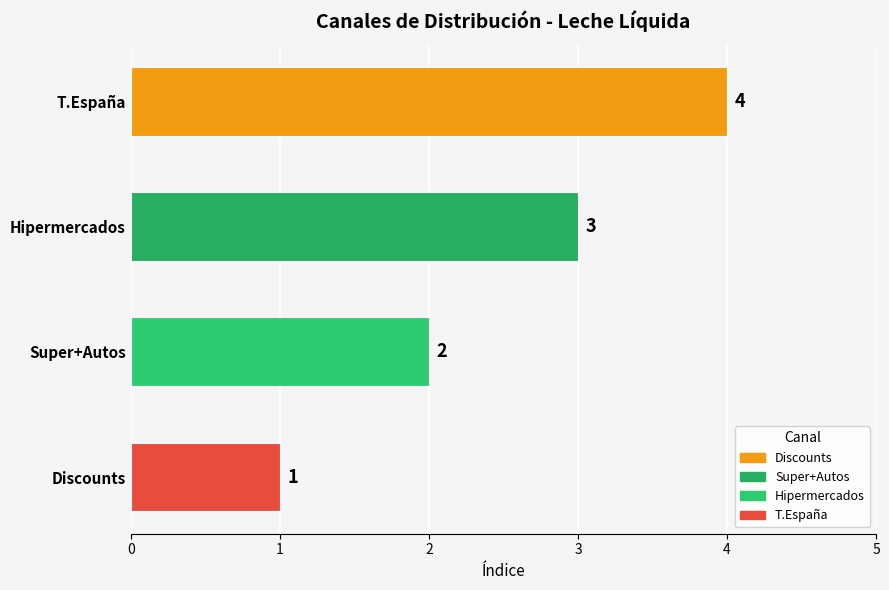

Approximately how many times larger is the value at T.España compared to Super+Autos?

2.0